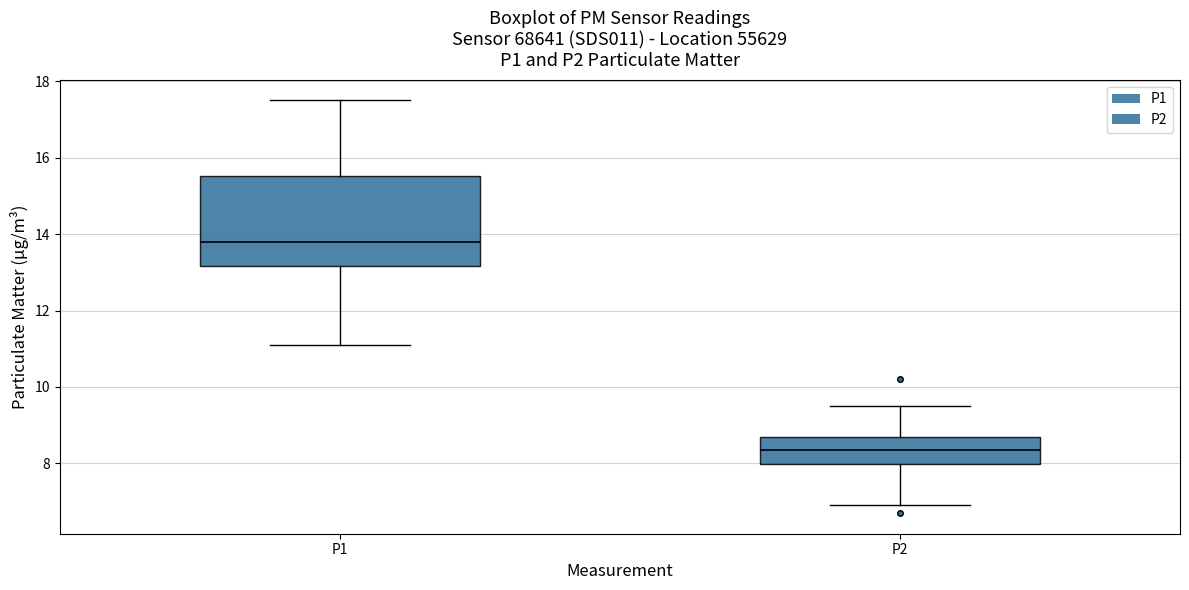

Comparing the boxes themselves (not the whiskers), which one is the tallest?

P1